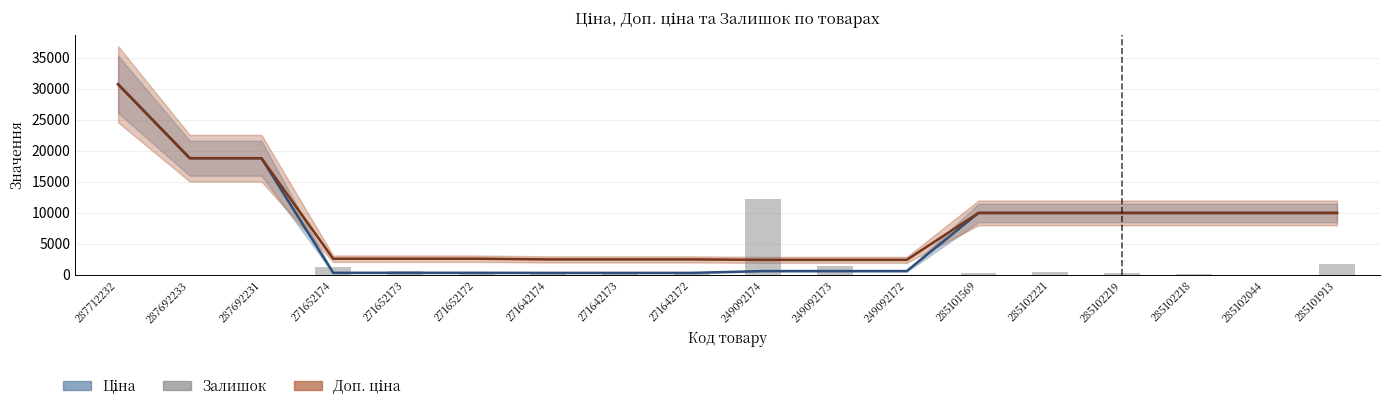

Which category has the lowest value in the Ціна series?

271642174